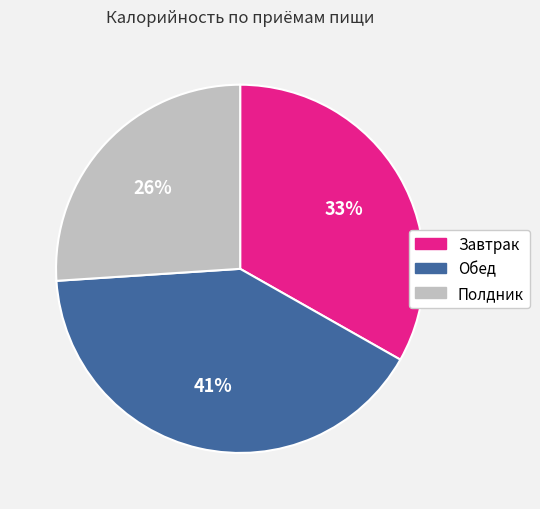

Combined, do Обед and Завтрак account for over 50%?

Yes